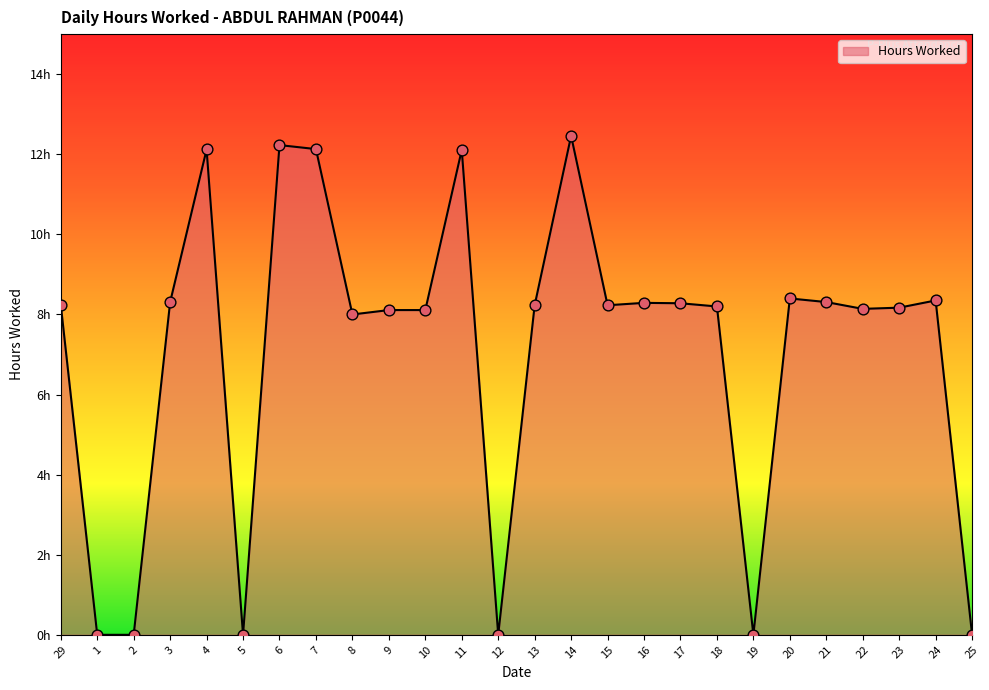

What is the change in value from 21 to 23?

-0.1